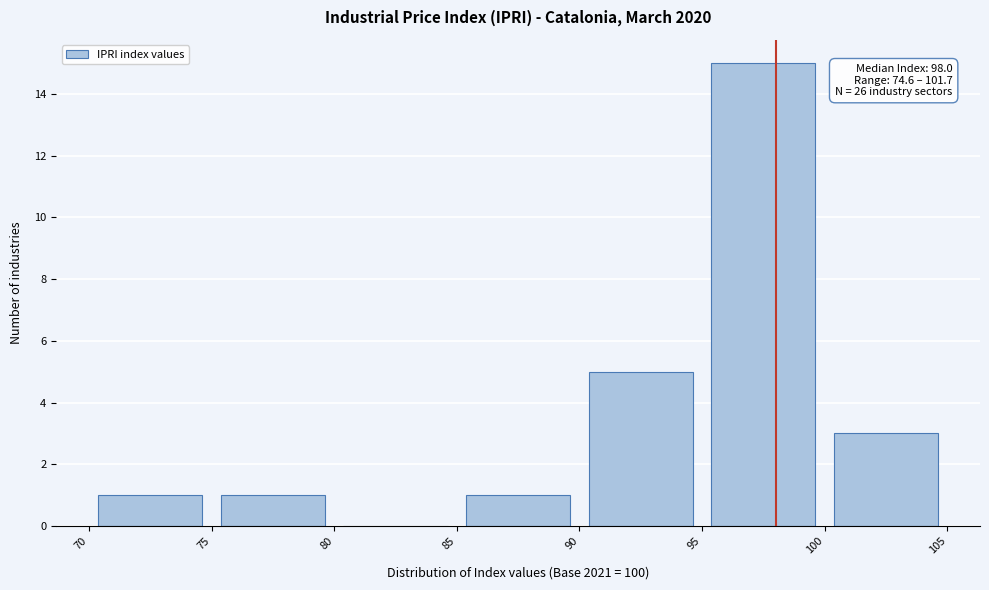

Which range on the x-axis has the tallest bar?

95 to 100